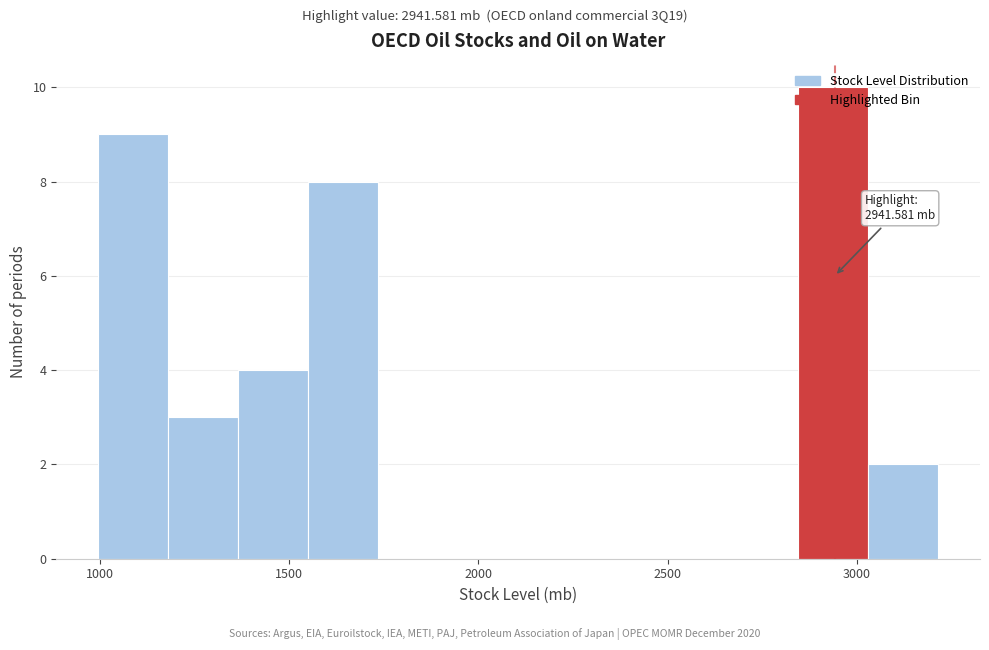

Around what value on the x-axis is the tallest bar? Give the approximate position of its centre, as read against the axis.

2950